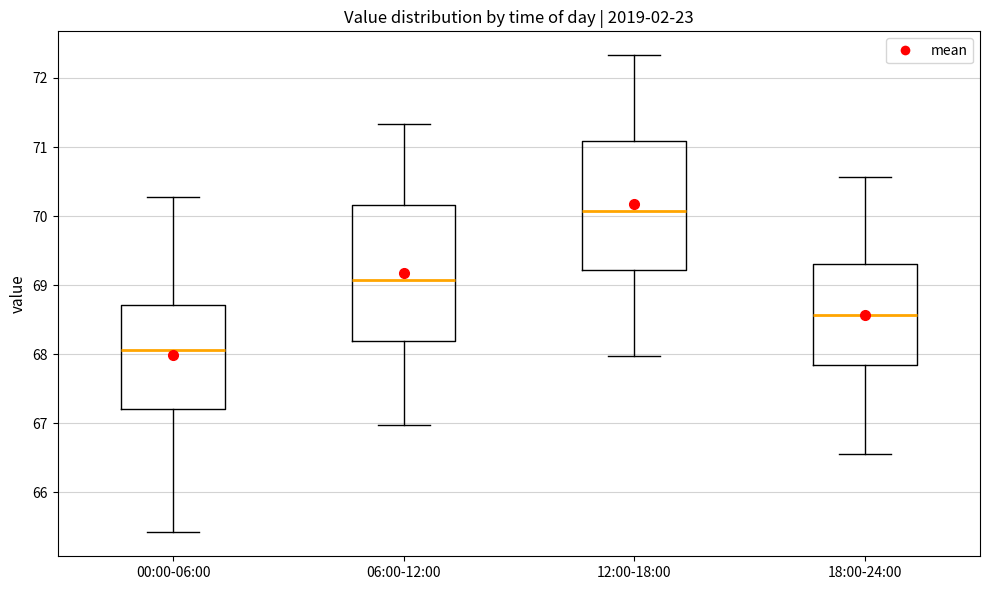

Reading left to right, read every box against the y-axis: the position of its median line, the range the box covers, and the ends of its whiskers. The values are not printed on the chart, so give them approximately, as read against the axis.

00:00-06:00: median 68.1, box 67.2 to 68.7, whiskers 65.4 to 70.3
06:00-12:00: median 69.1, box 68.2 to 70.2, whiskers 67.0 to 71.3
12:00-18:00: median 70.1, box 69.2 to 71.1, whiskers 68.0 to 72.3
18:00-24:00: median 68.6, box 67.8 to 69.3, whiskers 66.6 to 70.6